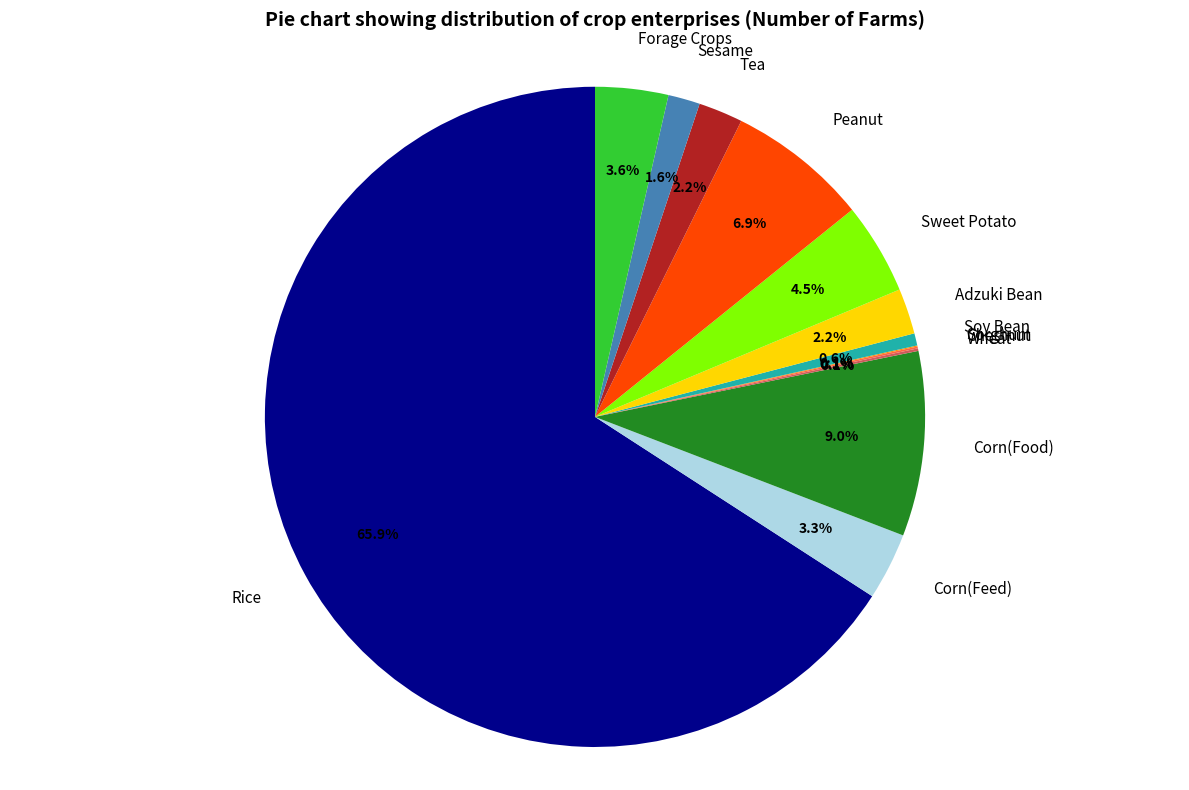

Is there a majority slice in this chart?

Yes